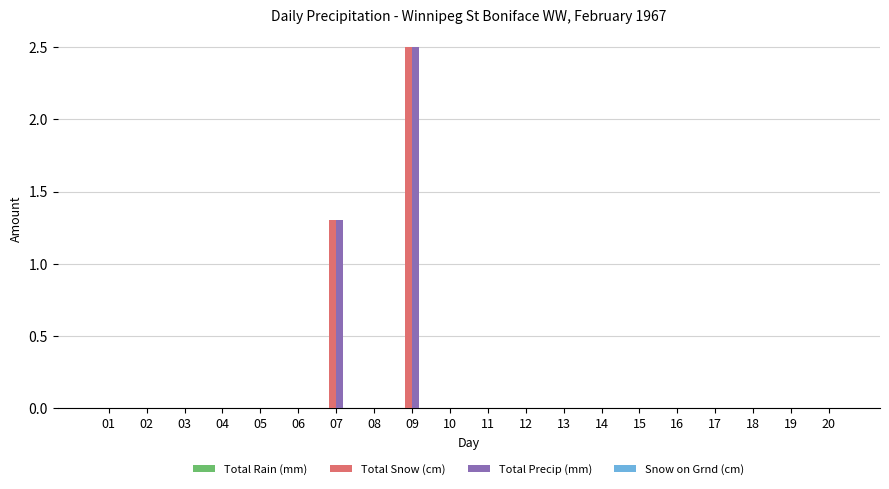

At which label is Total Precip (mm) closest to 1?

07